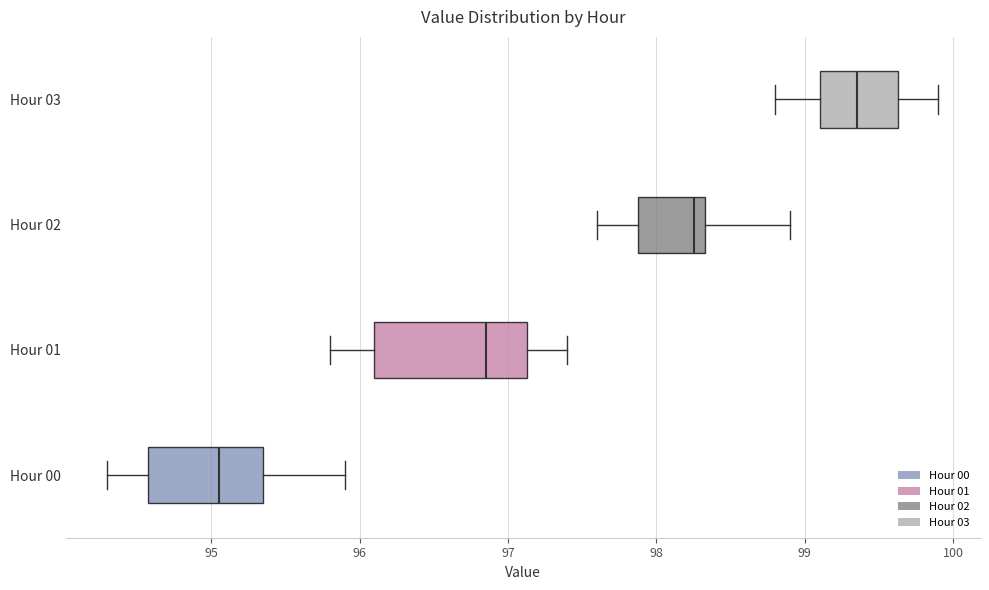

Which box is the widest, from its left edge to its right edge?

Hour 01